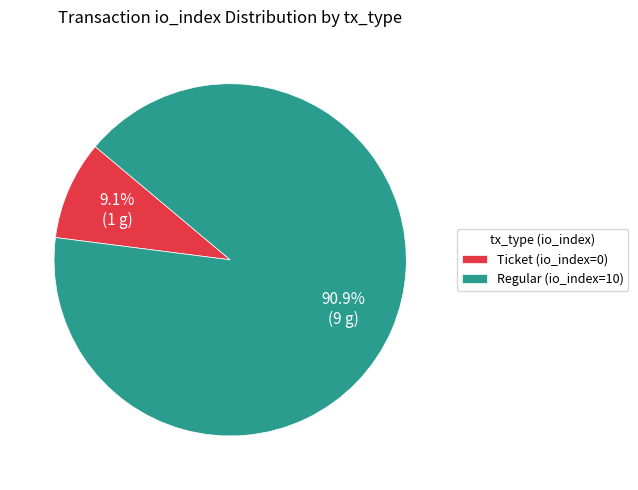

To the nearest percent, what is the average slice percentage?

50%